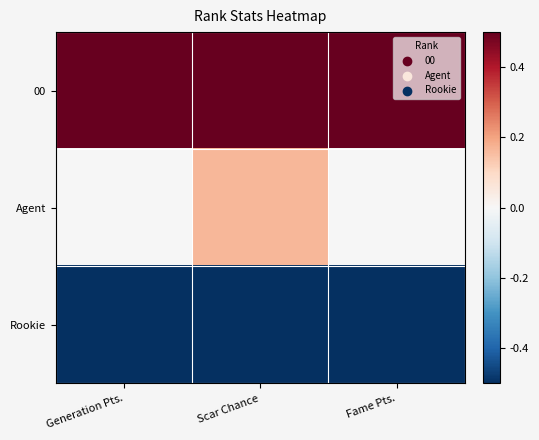

Reading right to left, extract all data points from this chart.

00: Fame Pts.=0.5	Scar Chance=0.5	Generation Pts.=0.5
Agent: Fame Pts.=-0.0	Scar Chance=0.2	Generation Pts.=-0.0
Rookie: Fame Pts.=-0.5	Scar Chance=-0.5	Generation Pts.=-0.5